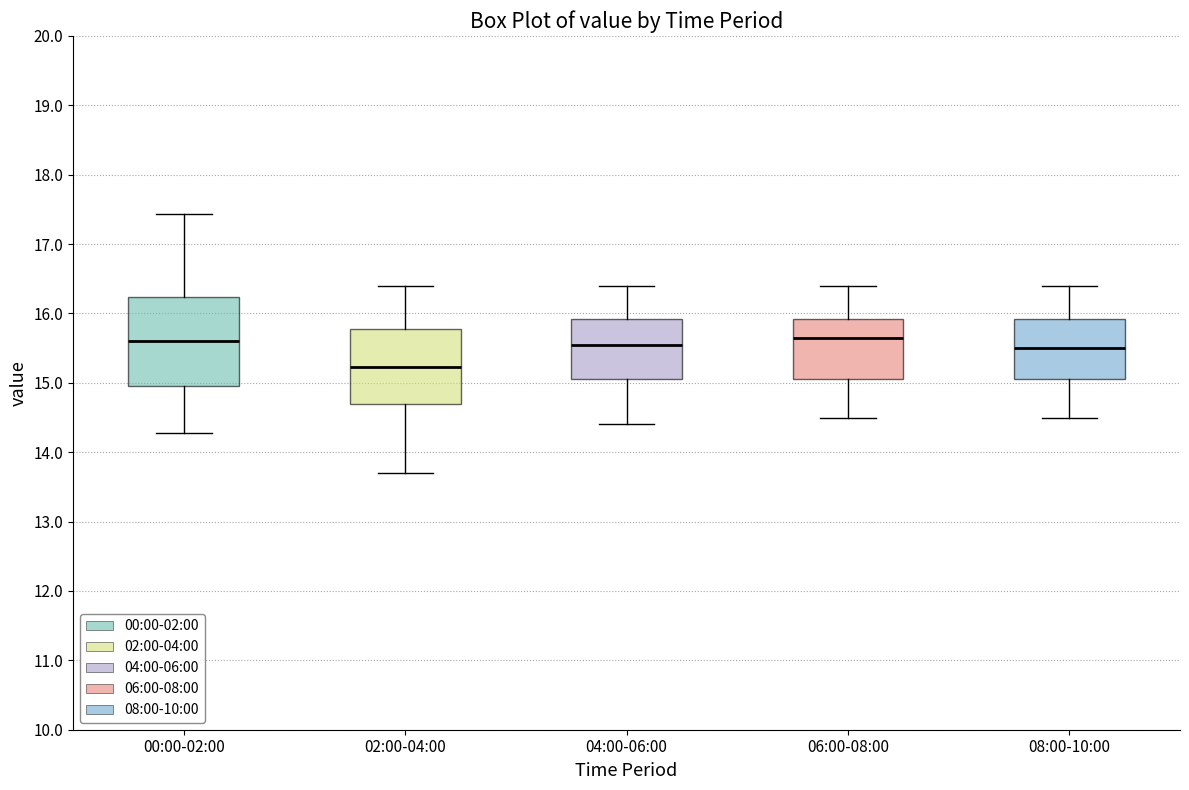

Reading left to right, read every box against the y-axis: the position of its median line, the range the box covers, and the ends of its whiskers. The values are not printed on the chart, so give them approximately, as read against the axis.

00:00-02:00: median 15.6, box 15.0 to 16.2, whiskers 14.3 to 17.4
02:00-04:00: median 15.2, box 14.7 to 15.8, whiskers 13.7 to 16.4
04:00-06:00: median 15.6, box 15.1 to 15.9, whiskers 14.4 to 16.4
06:00-08:00: median 15.7, box 15.1 to 15.9, whiskers 14.5 to 16.4
08:00-10:00: median 15.5, box 15.1 to 15.9, whiskers 14.5 to 16.4